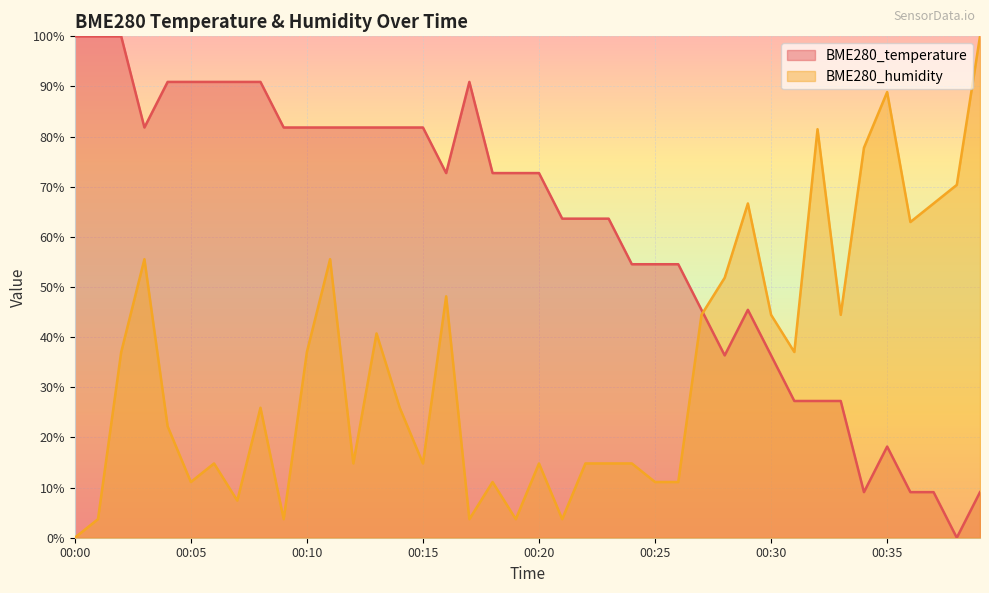

What is the spread (max minus min) of values at 00:04?

68.7